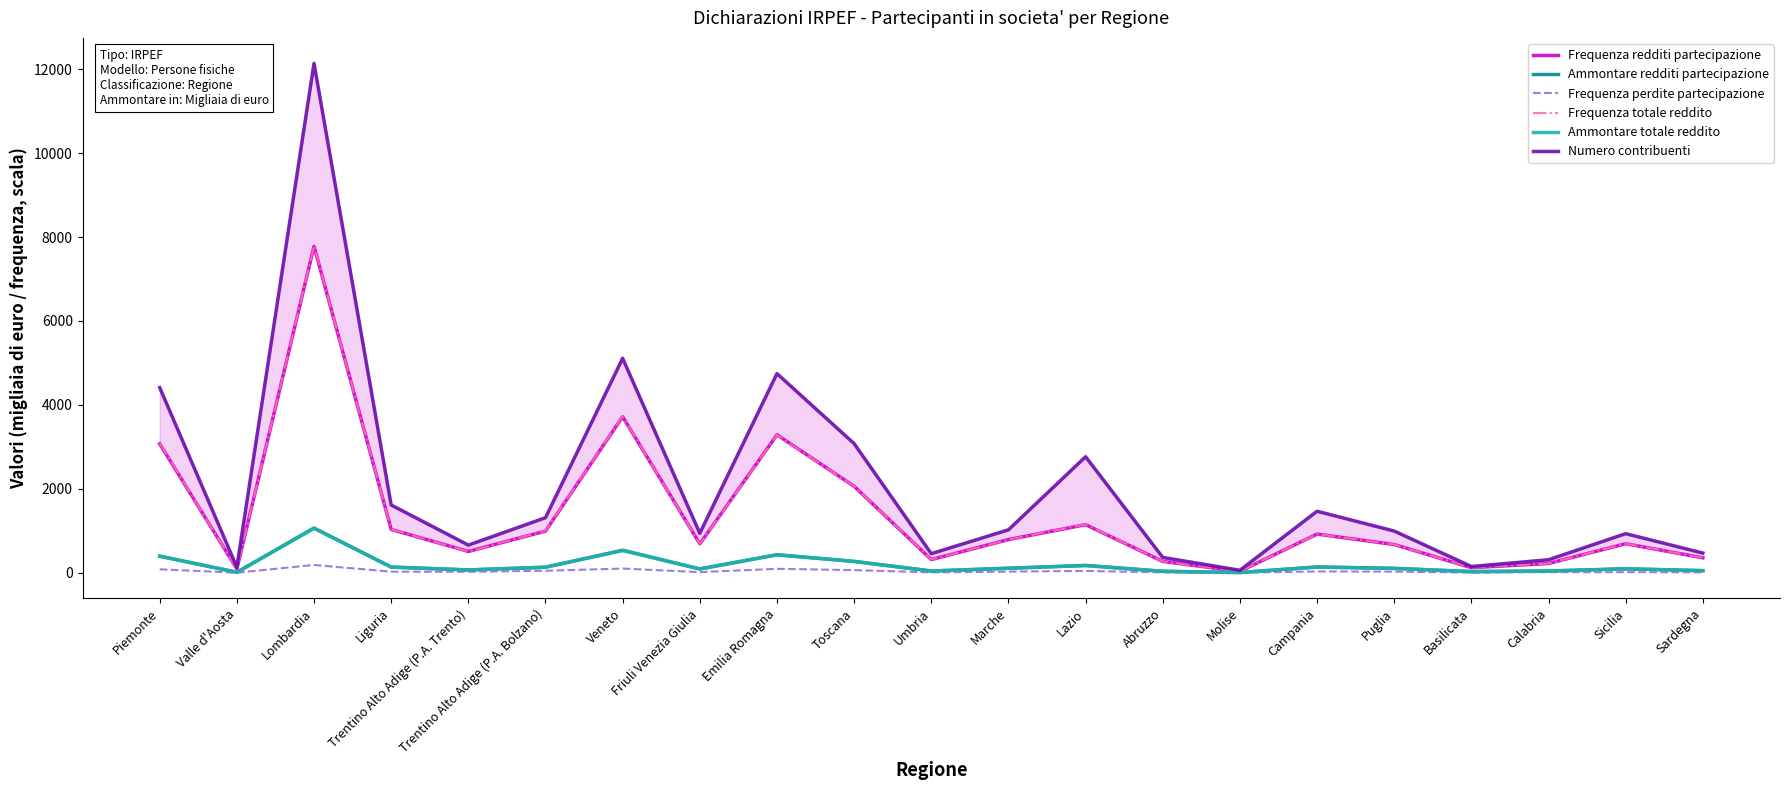

How many values in the Numero contribuenti series exceed 993?

10